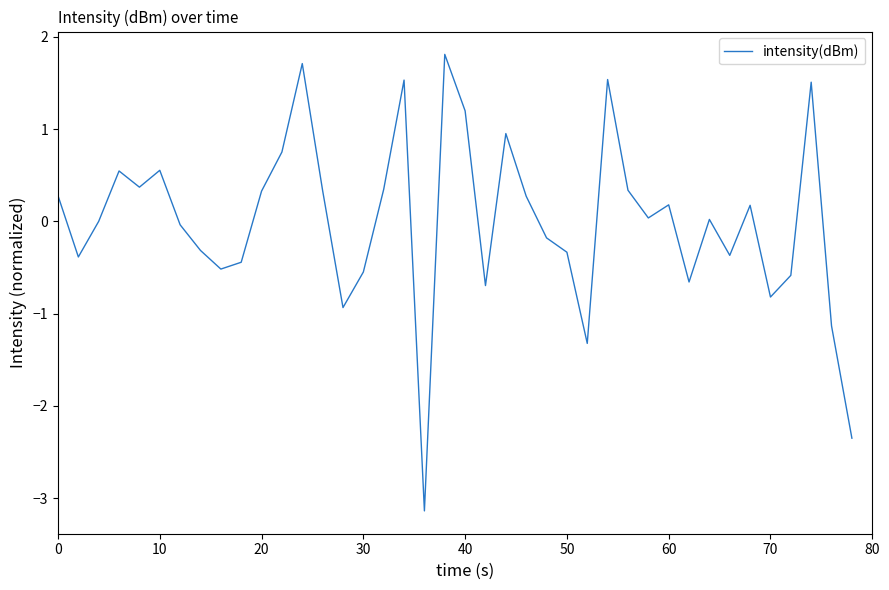

What is the difference between the maximum and minimum values?

4.9